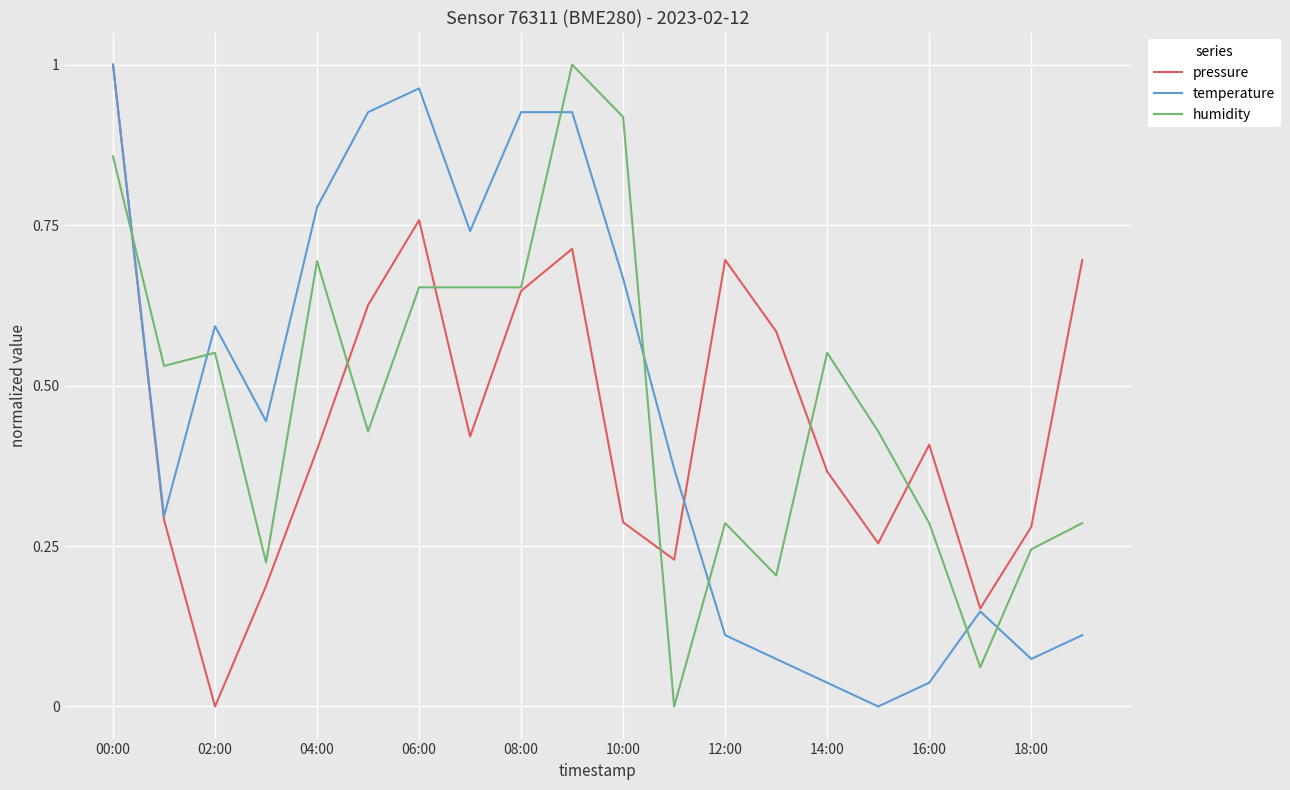

True or false: humidity and temperature cross at least once.

True